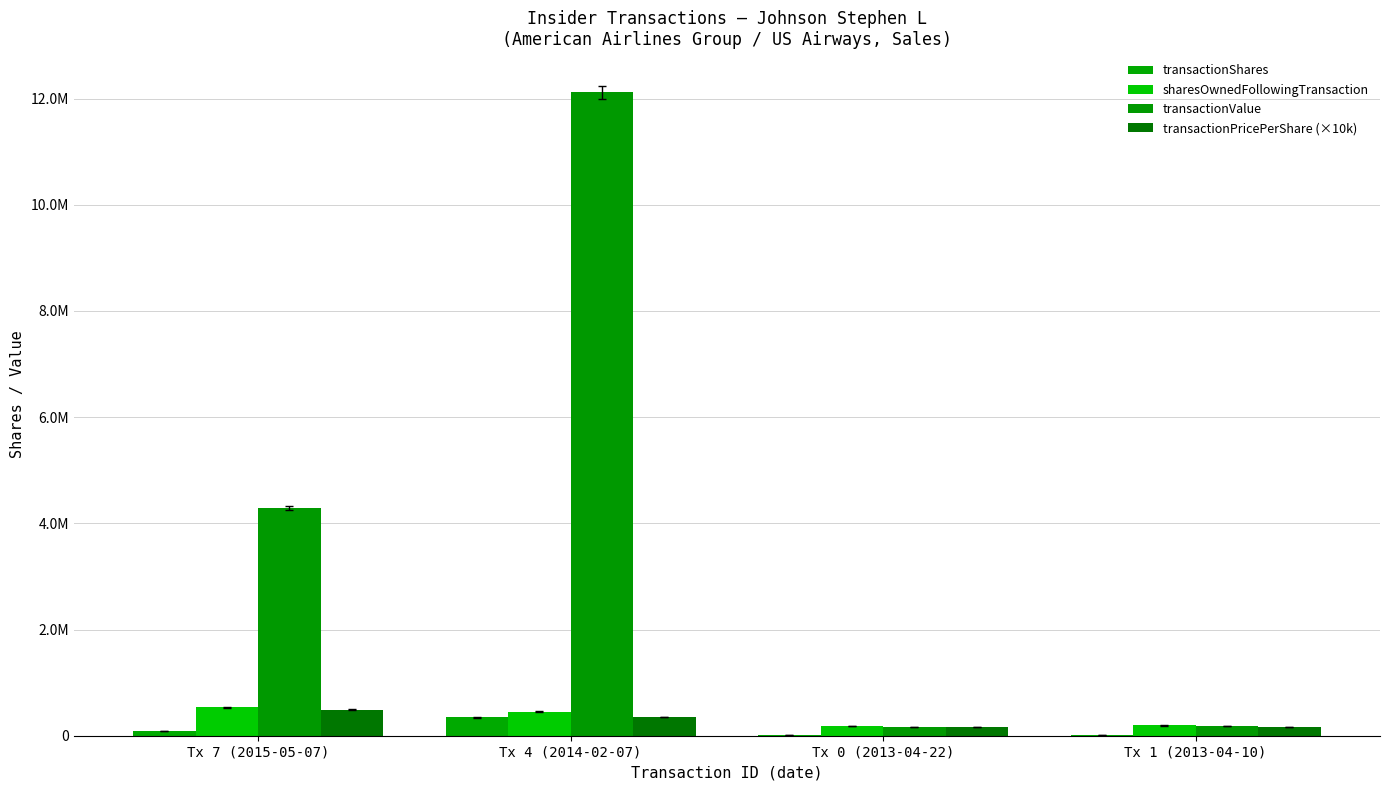

Are the bars horizontal?

No